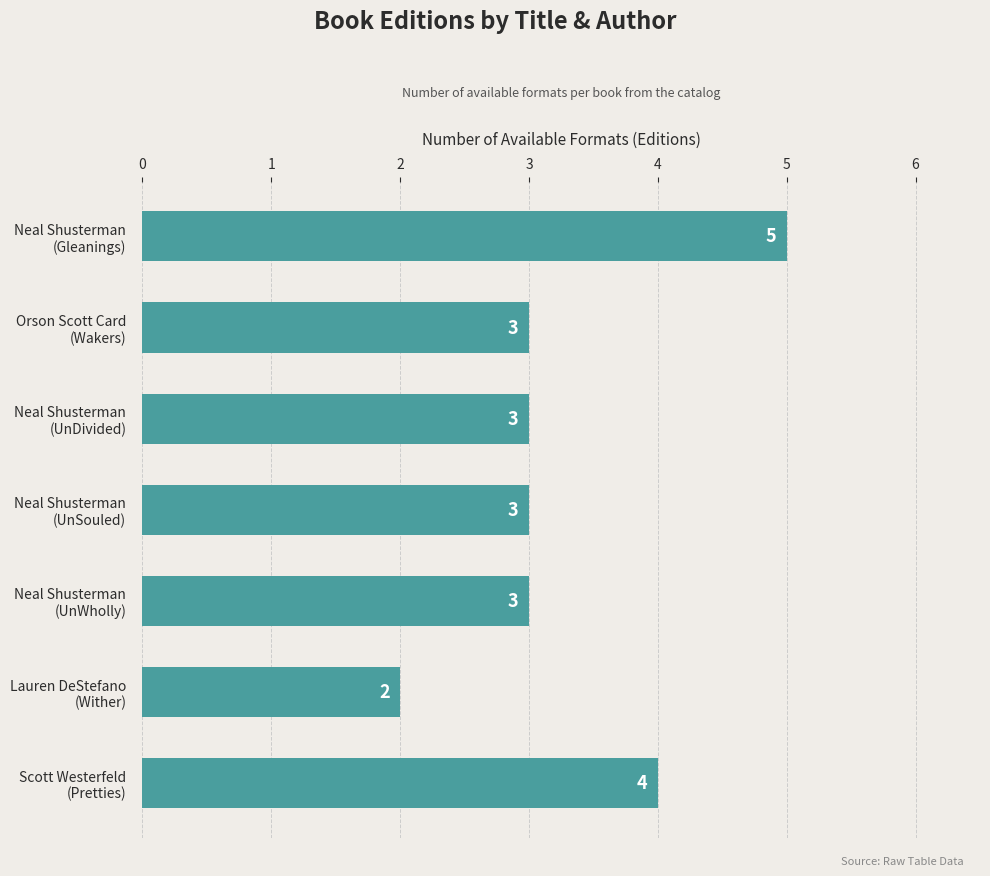

Count the number of data series in this chart.

1